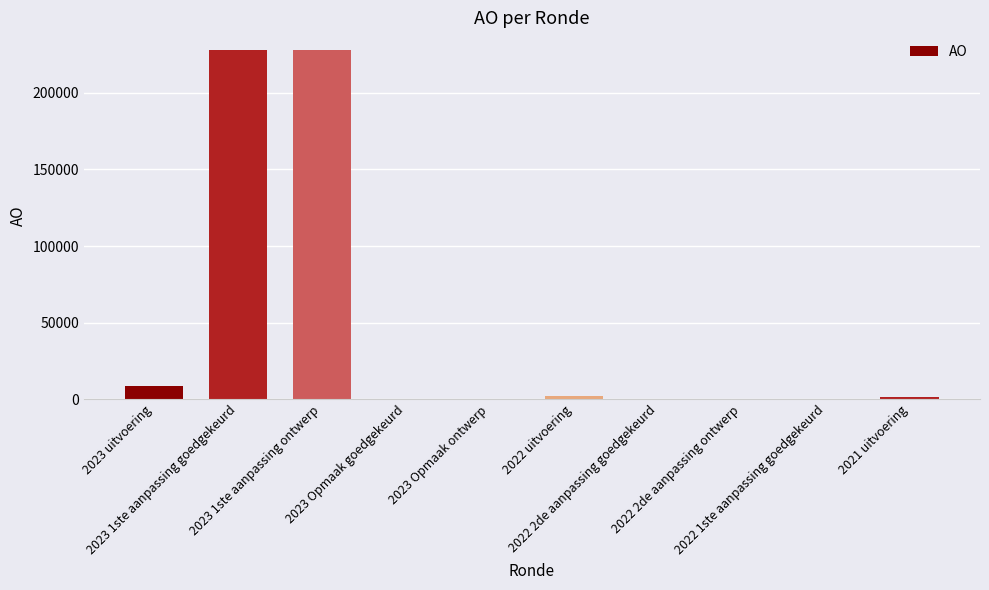

Is it true that the value at 2023 1ste aanpassing goedgekeurd is 228065?

True